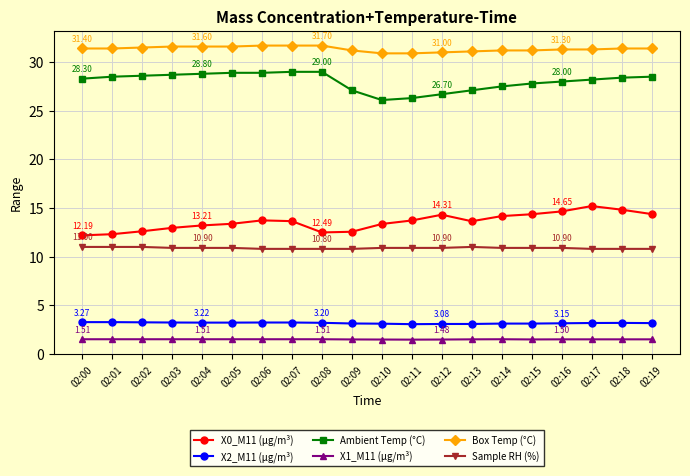

What is the difference between the highest and lowest values at 02:01?

29.9